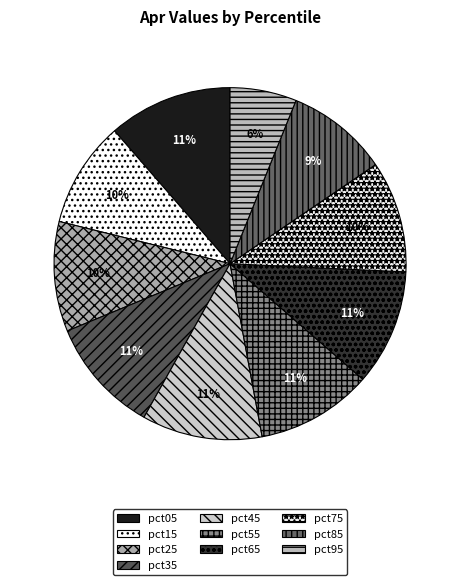

Count the number of slices in the pie.

10